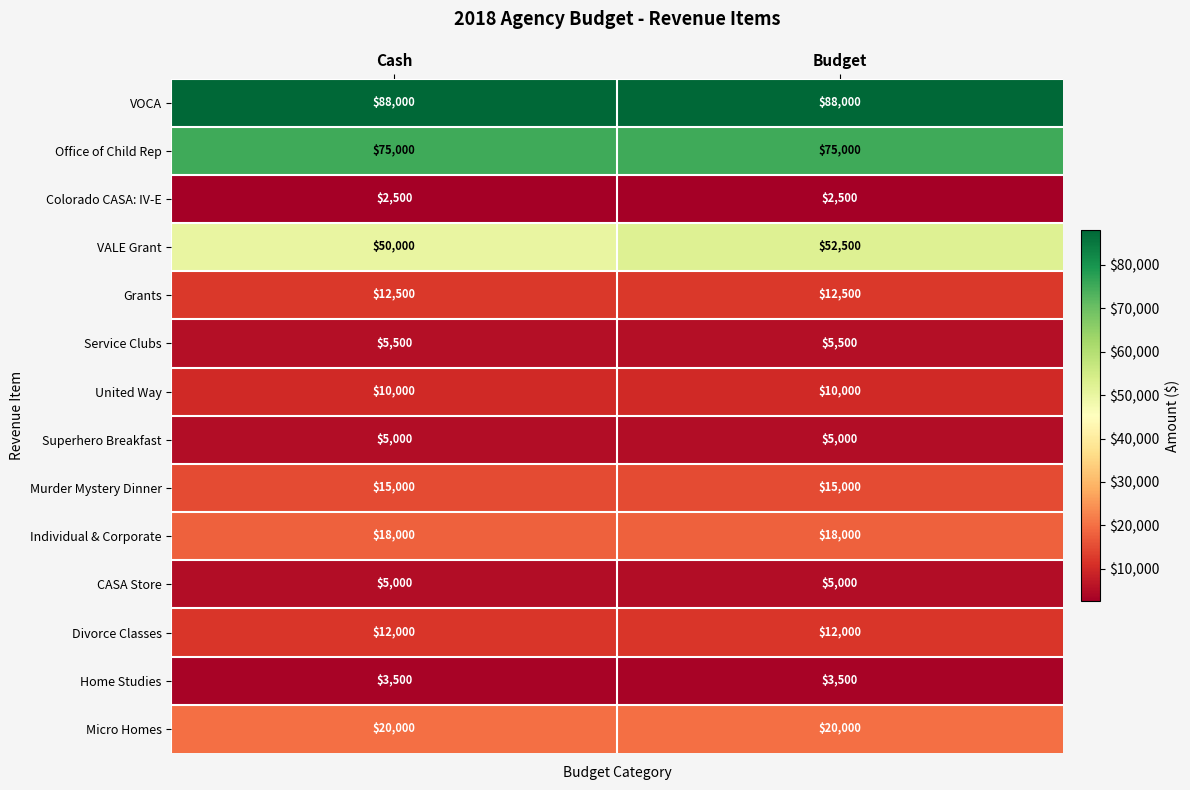

At which label does VALE Grant reach its minimum?

Cash